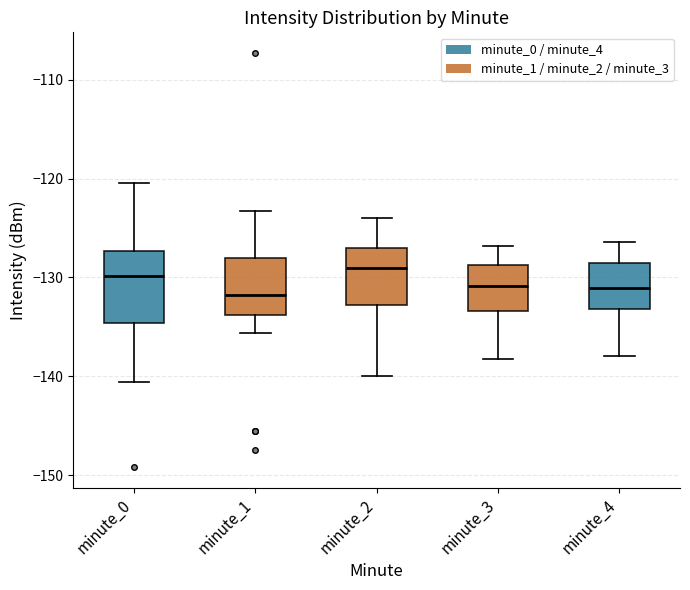

Reading left to right, read every box against the y-axis: the position of its median line, the range the box covers, and the ends of its whiskers. The values are not printed on the chart, so give them approximately, as read against the axis.

minute_0: median -130, box -135 to -127, whiskers -141 to -120
minute_1: median -132, box -134 to -128, whiskers -136 to -123
minute_2: median -129, box -133 to -127, whiskers -140 to -124
minute_3: median -131, box -133 to -129, whiskers -138 to -127
minute_4: median -131, box -133 to -128, whiskers -138 to -126